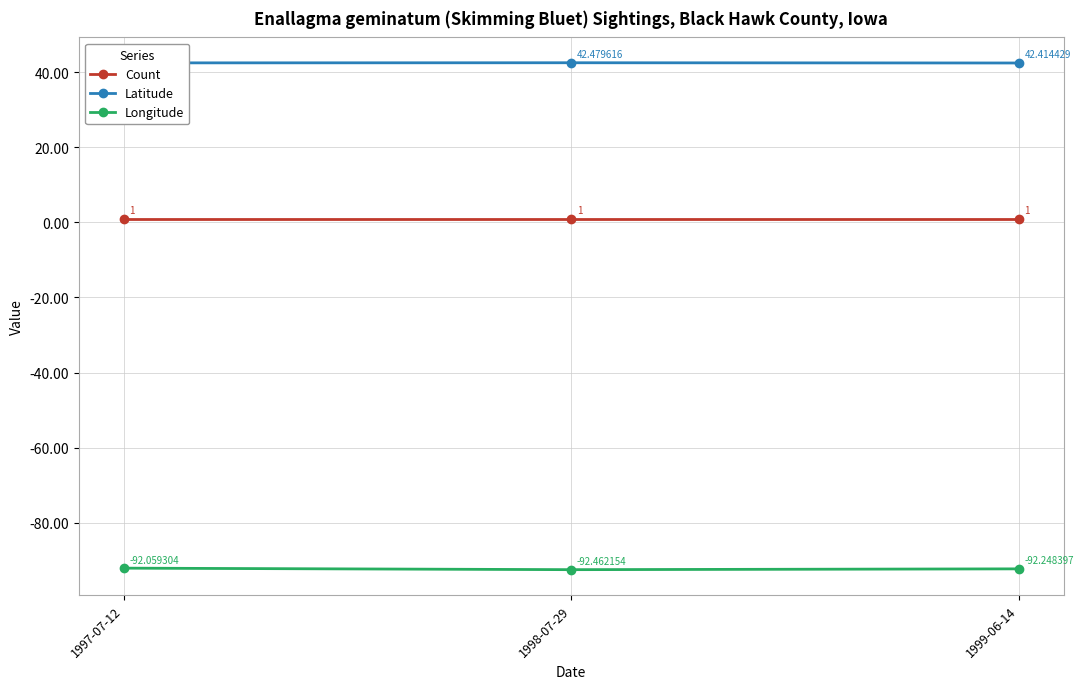

What are all the series names shown in the legend?

Count, Latitude, Longitude